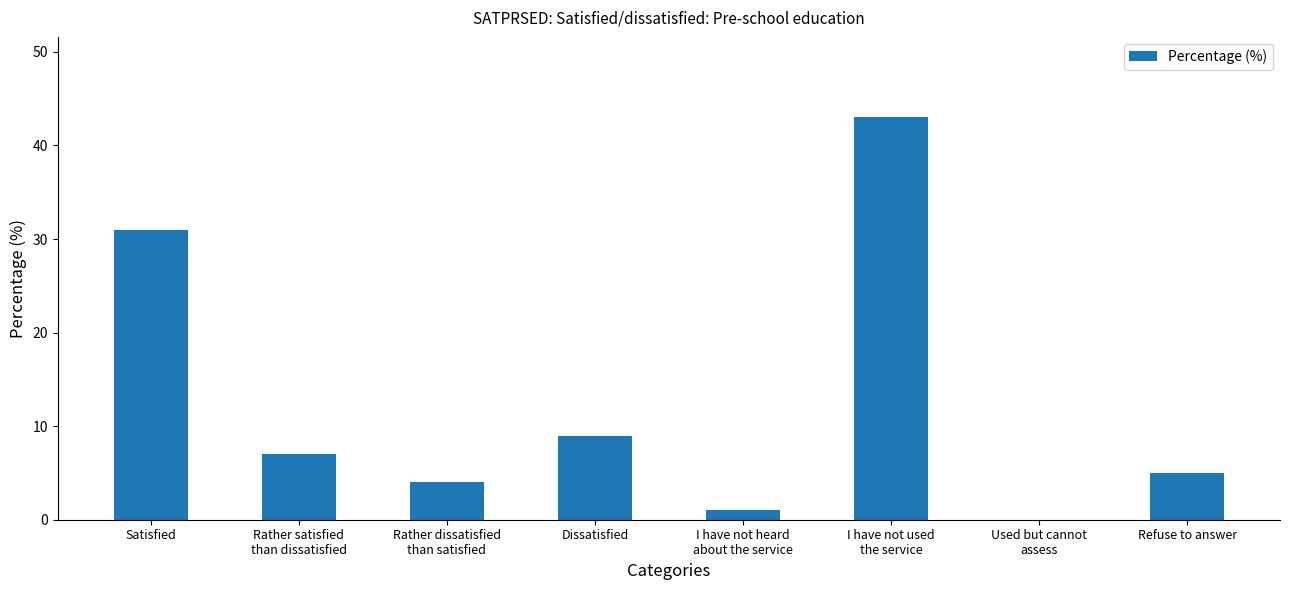

Where does the data first go above 7?

Satisfied